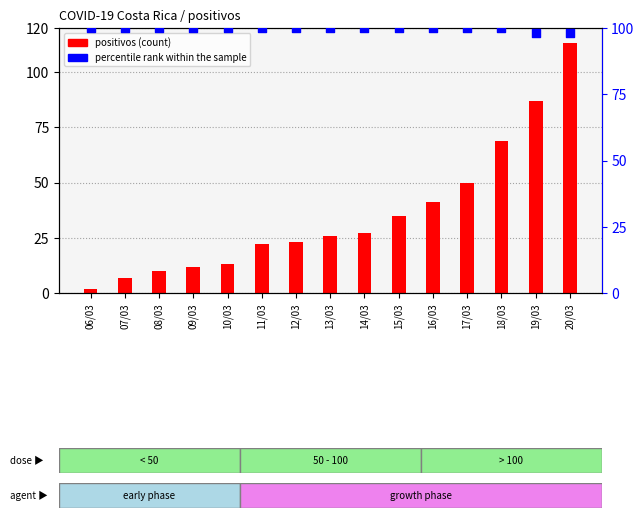

Which series contains the highest Y value?

positivos